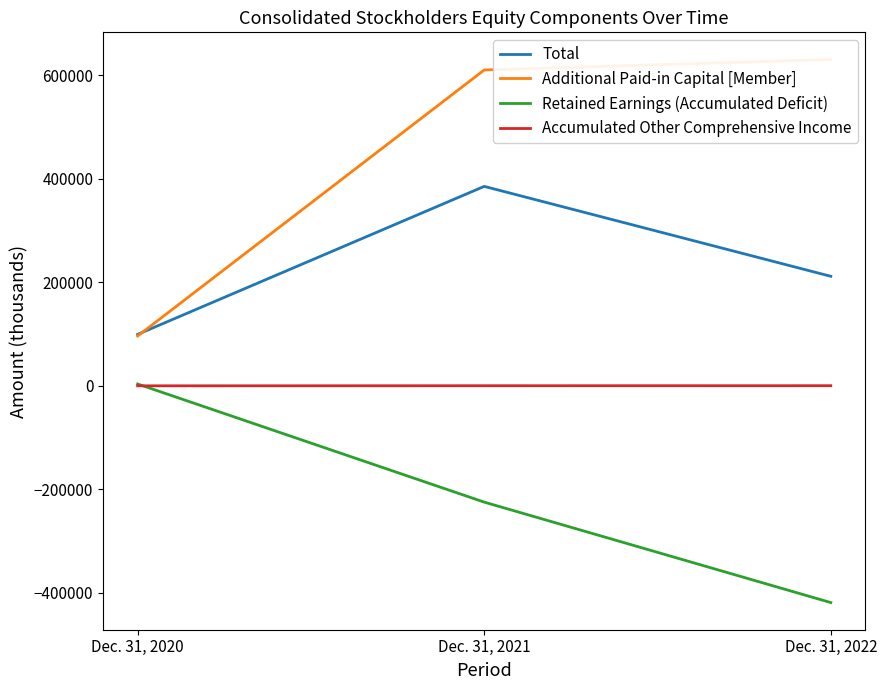

At which label does Accumulated Other Comprehensive Income first exceed -21?

Dec. 31, 2022